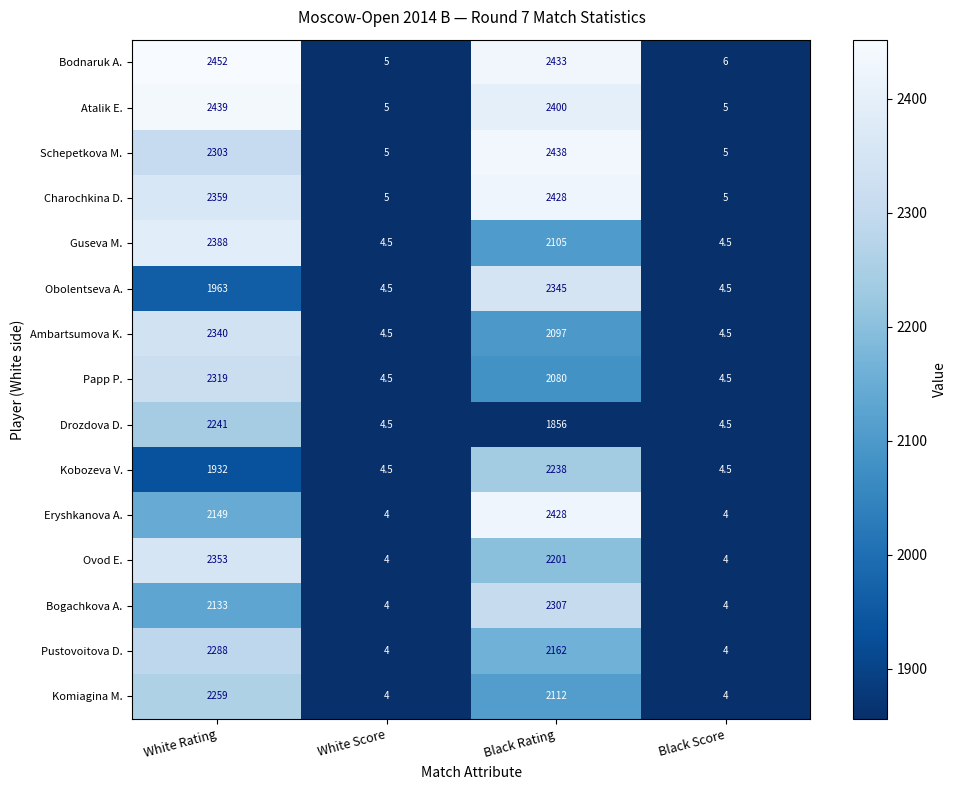

Which series has the largest range (max minus min)?

Bodnaruk A.